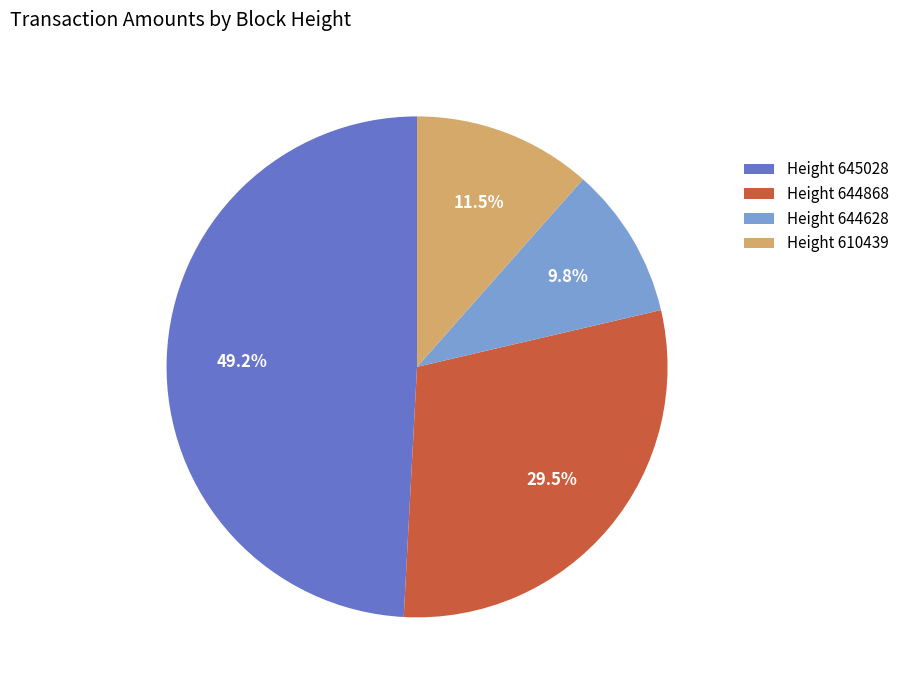

Which slice is the largest?

Height 645028